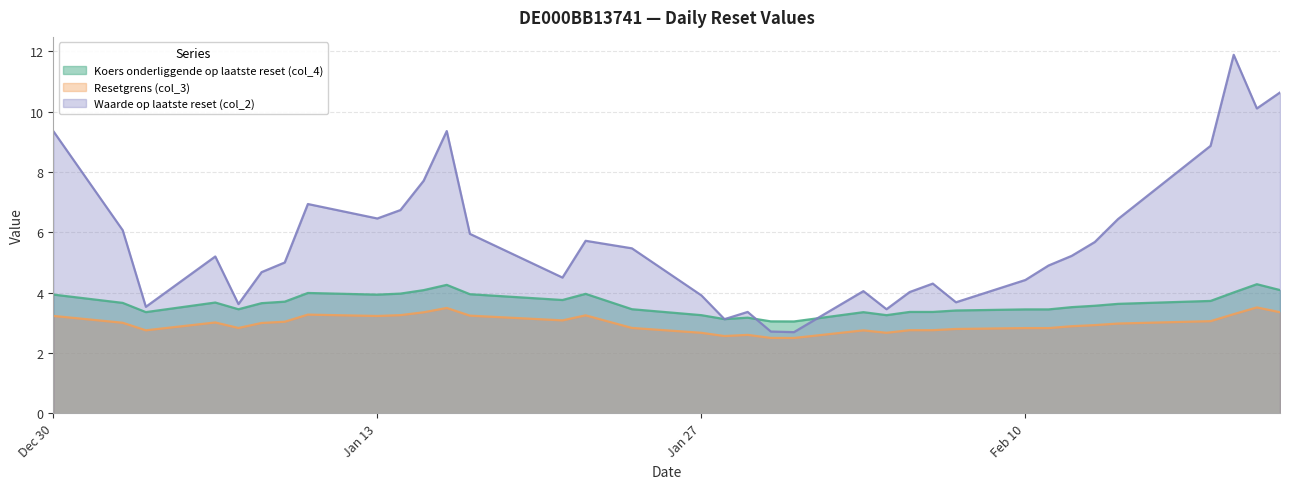

Which series has the largest total across all categories?

Waarde op laatste reset (col_2)